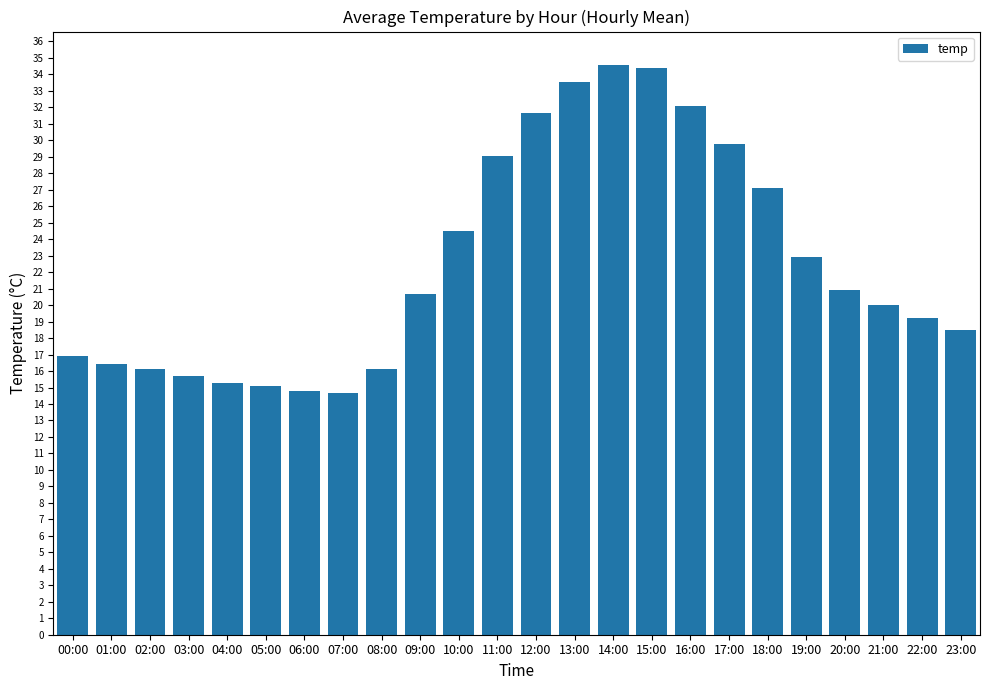

Is it true that the value at 04:00 is 15.3?

True